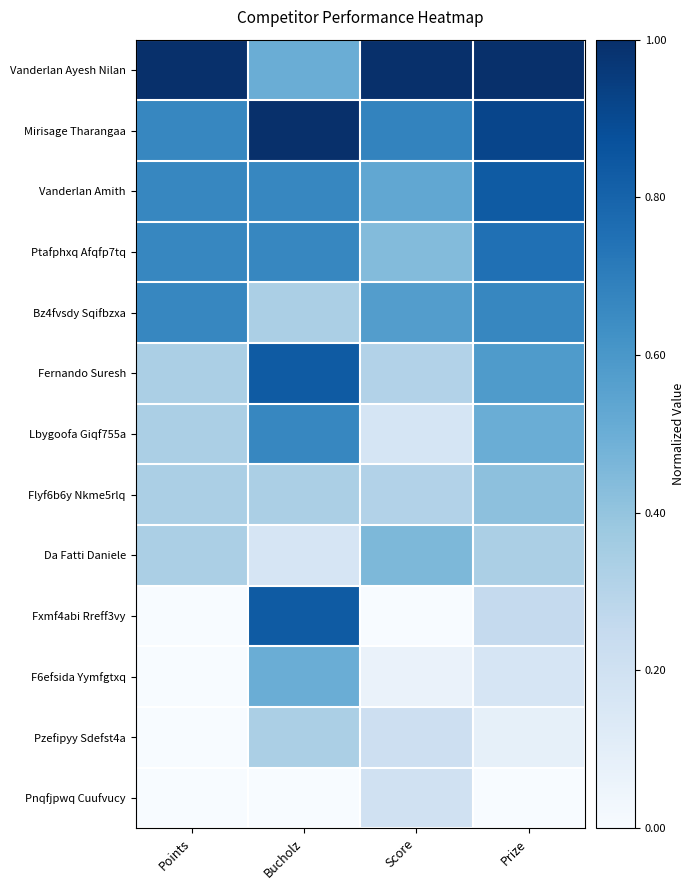

Between Points and Prize, which is larger?

Points